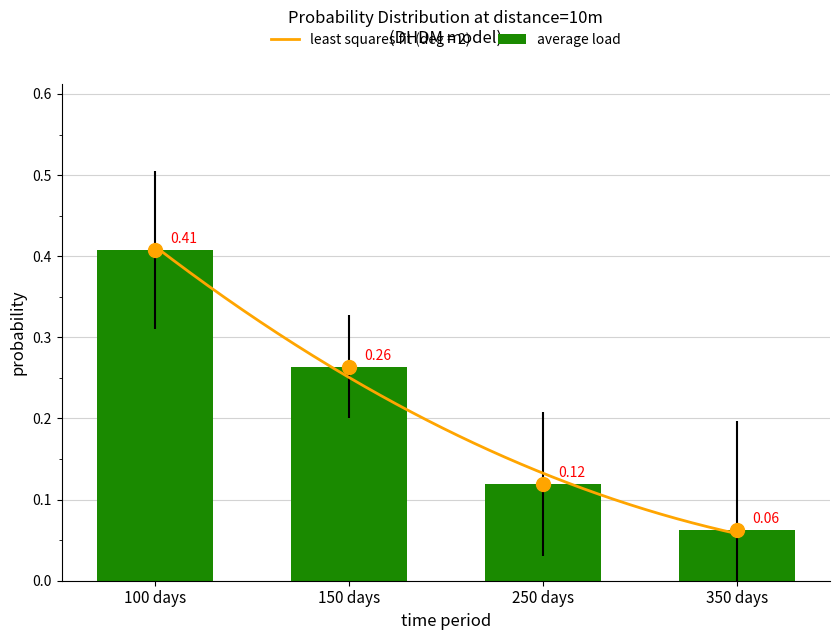

What is the label of the 1st bar from the right?

350 days